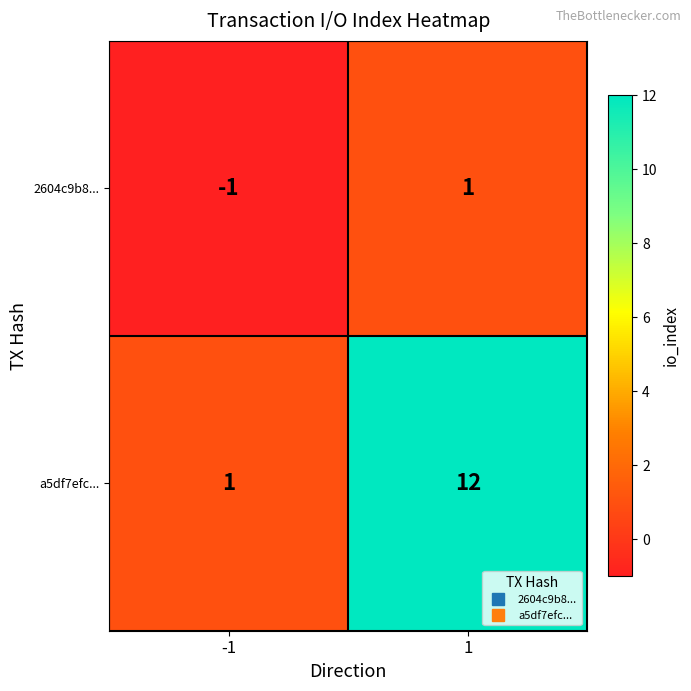

What is the total value across all series at 1?

13